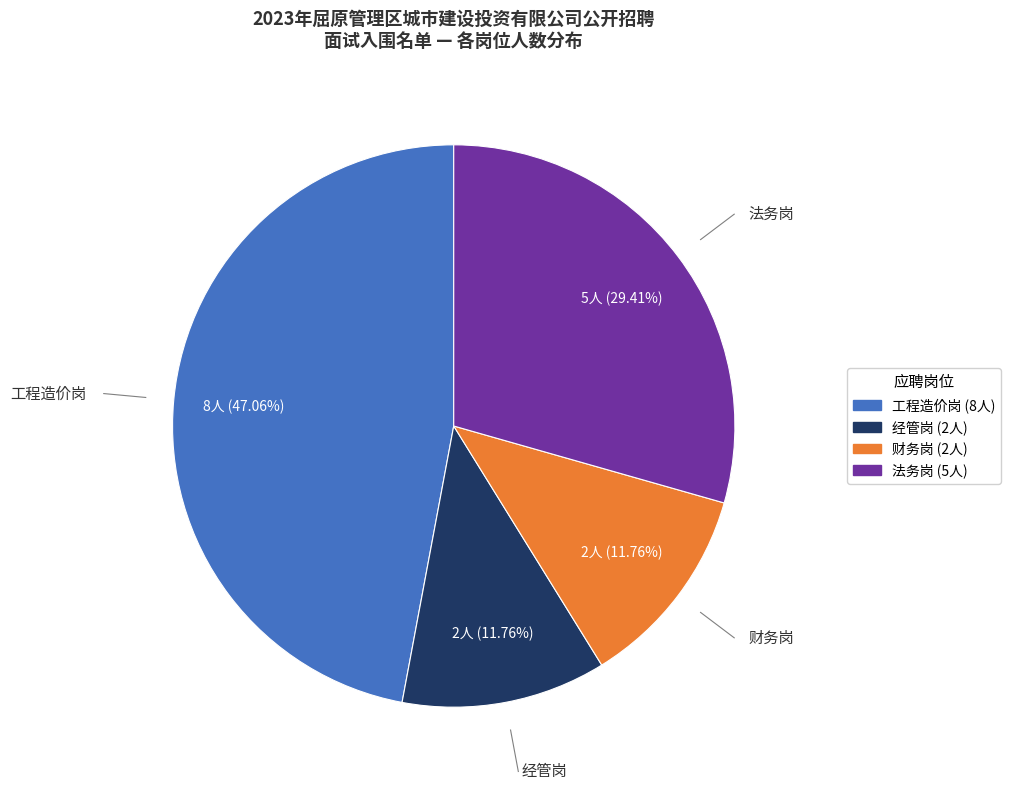

To the nearest percent, what percentage of the pie is 财务岗?

12%